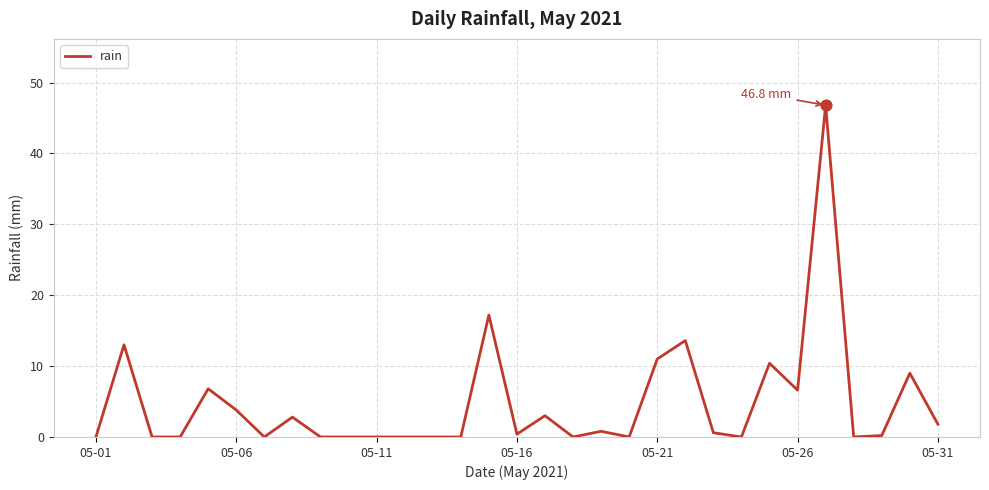

What is the difference between the maximum and minimum values?

46.8